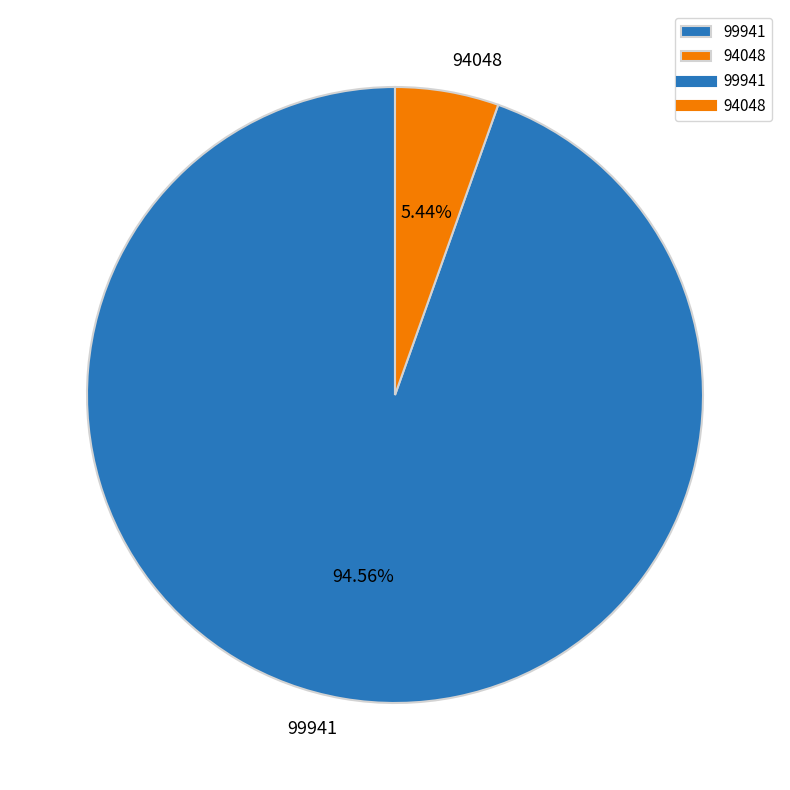

How many slices are in this pie chart?

2